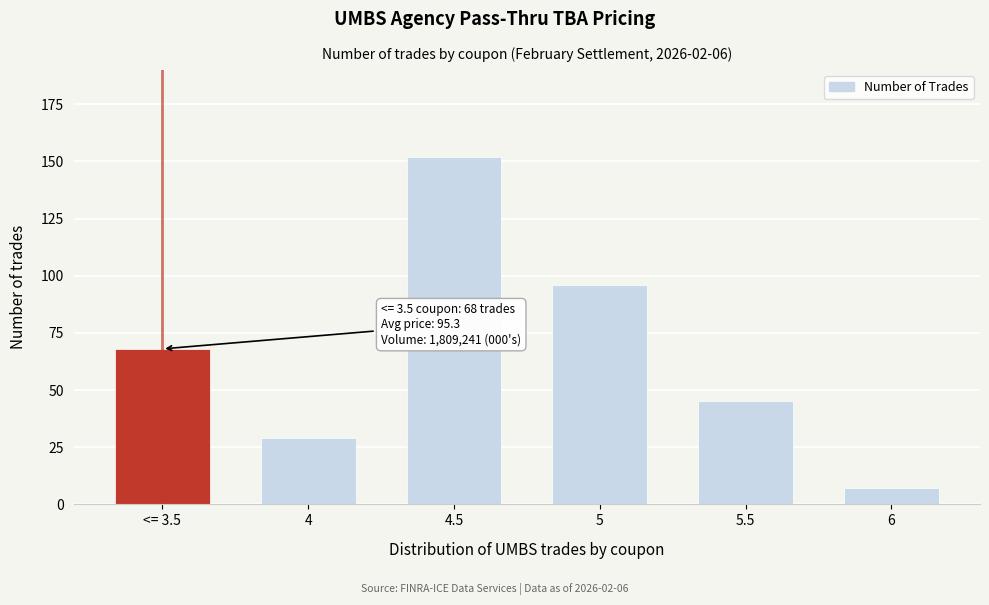

Reading left to right, extract all data points from this chart.

68	29	152	96	45	7